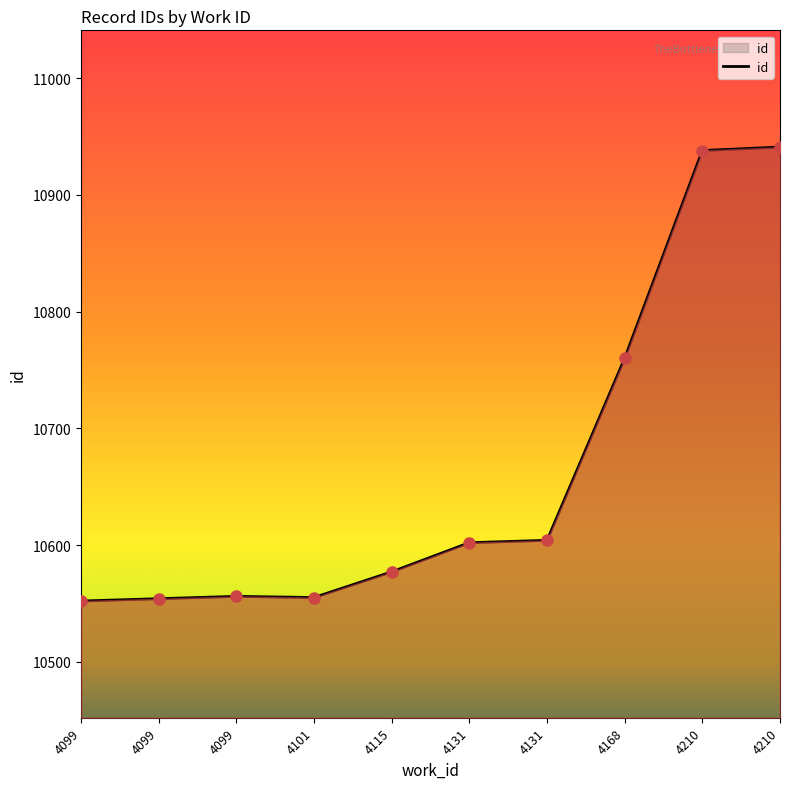

How many interior local peaks (higher than both neighbors) does the data have?

1